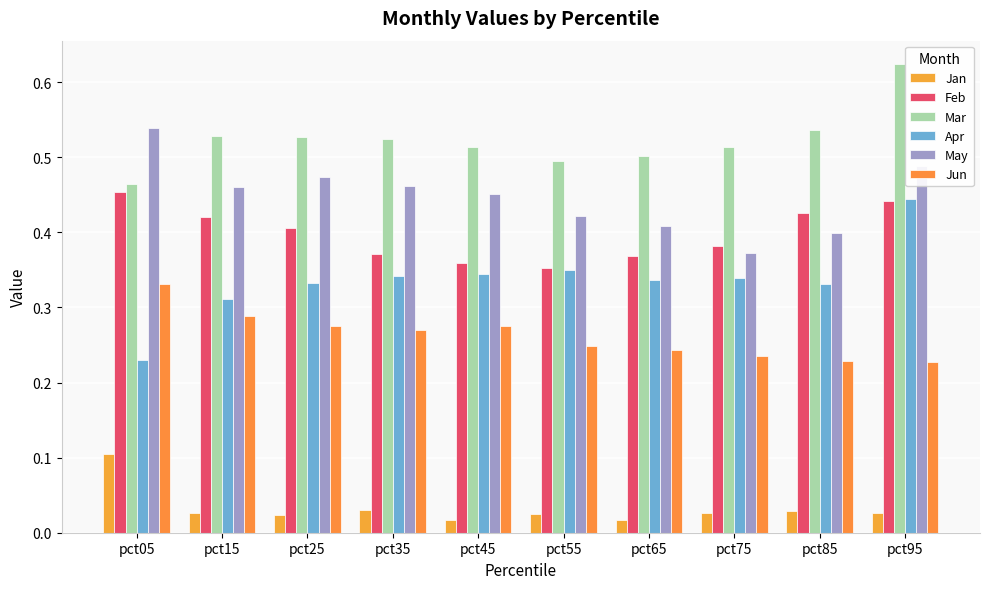

How many categories are shown in the chart?

10